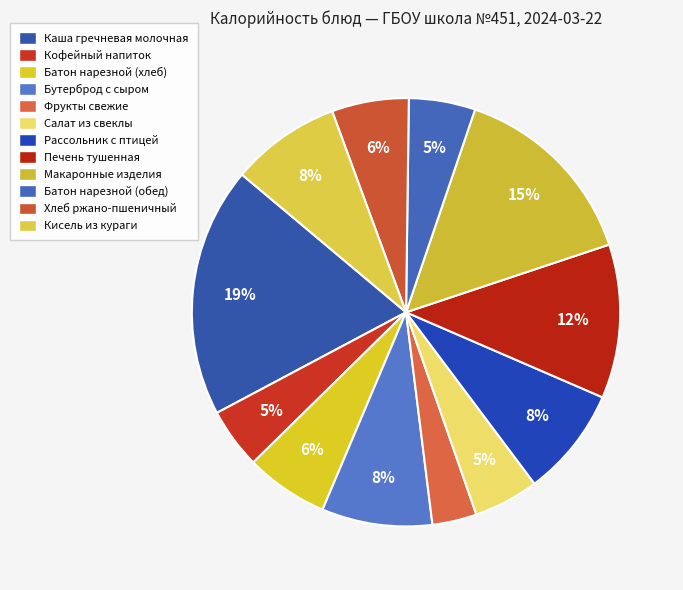

Which slice is the smallest?

Фрукты свежие